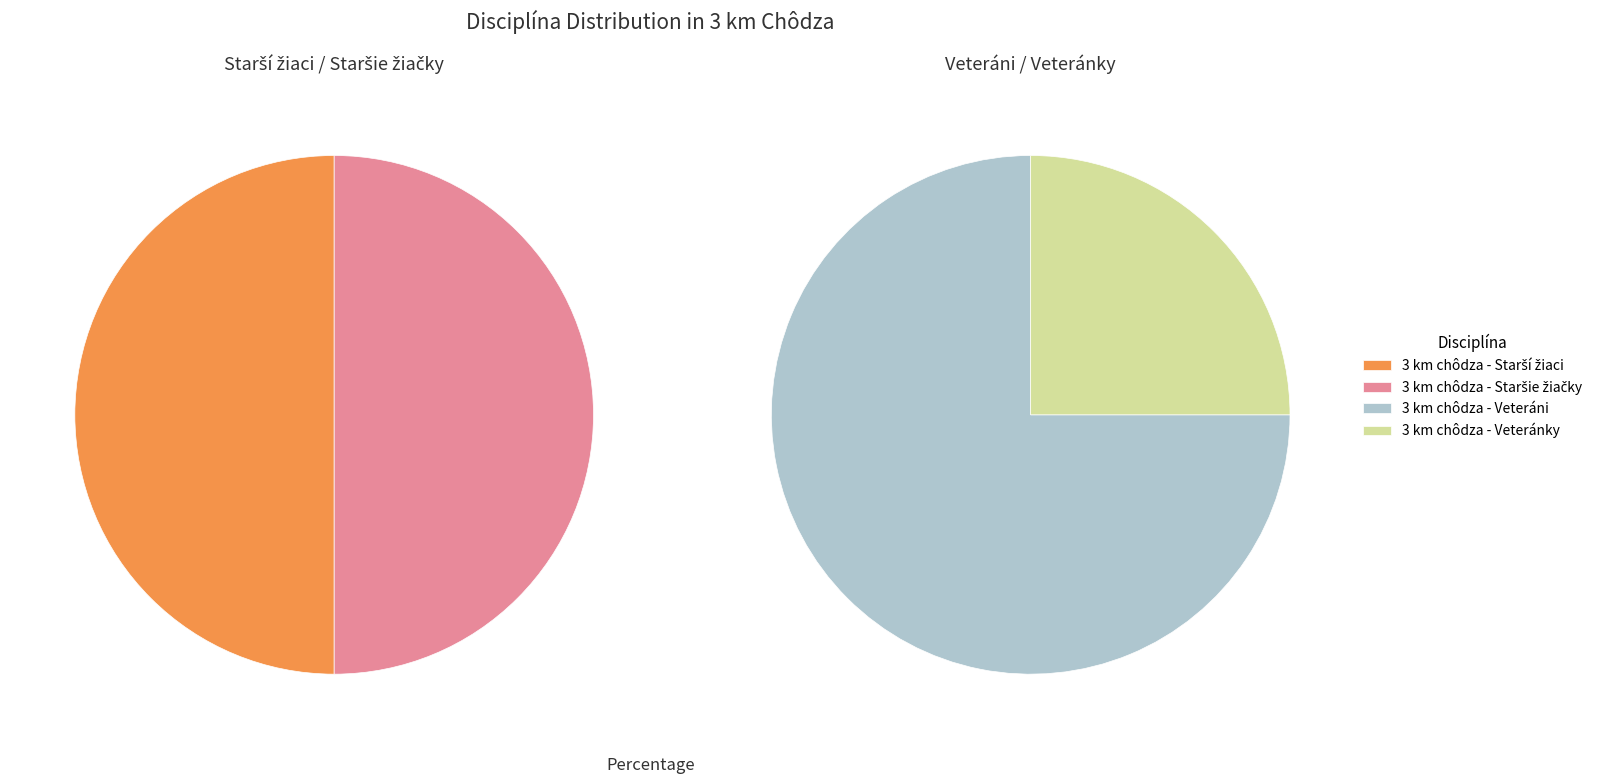

Which has a higher value, 3 km chôdza - Staršie žiačky or 3 km chôdza - Starší žiaci?

3 km chôdza - Staršie žiačky